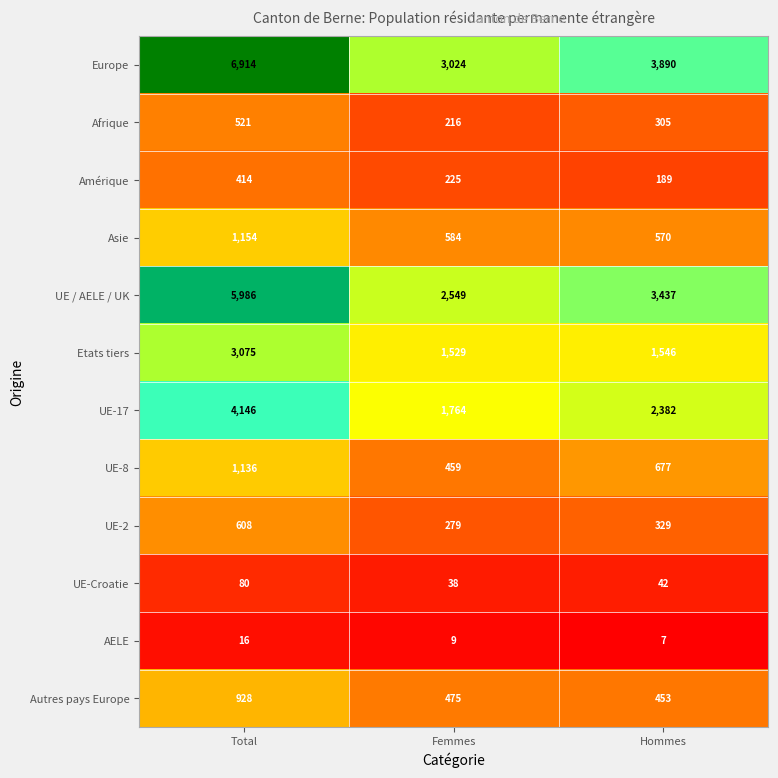

Which series changed the most between Total and Hommes?

Europe